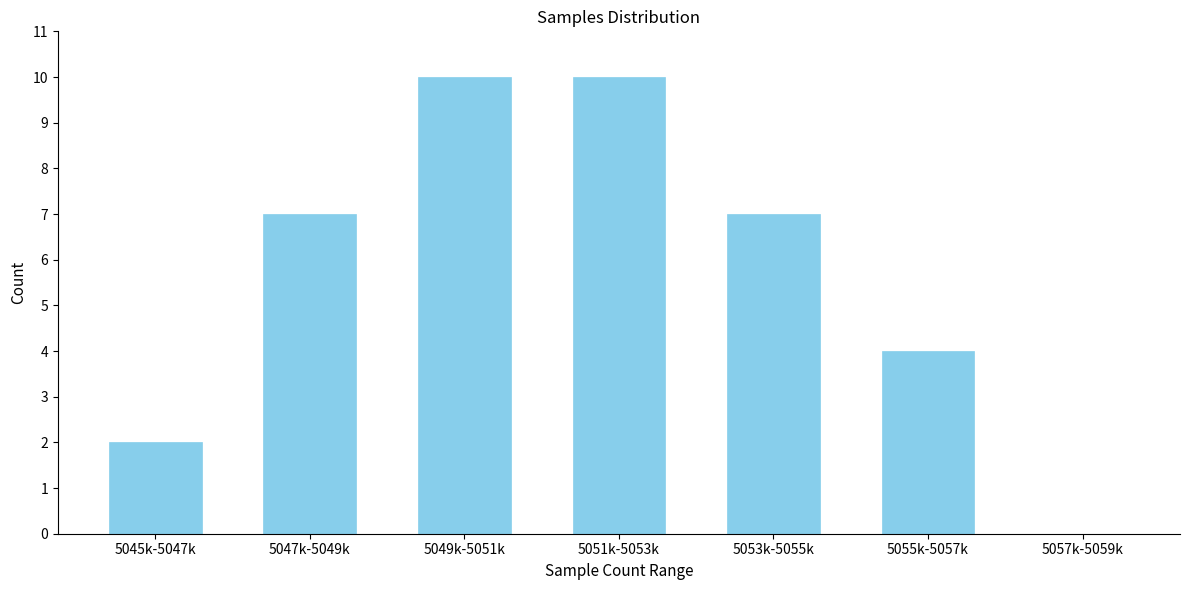

Reading left to right, list all the values displayed in this chart.

5045k-5047k=2	5047k-5049k=7	5049k-5051k=10	5051k-5053k=10	5053k-5055k=7	5055k-5057k=4	5057k-5059k=0